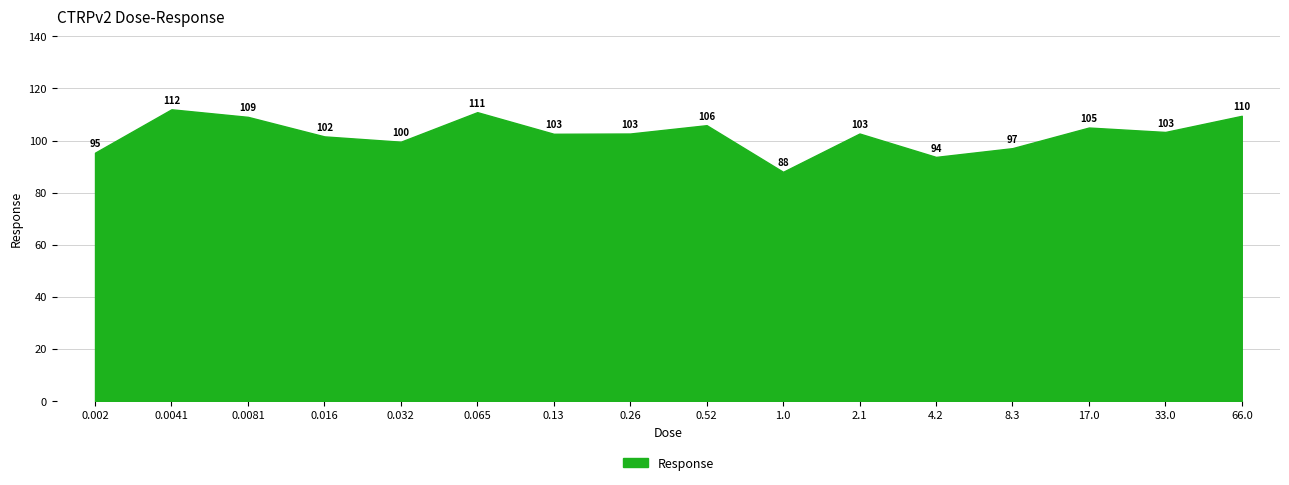

Rank the categories by value from highest to lowest.

0.0041, 0.065, 66.0, 0.0081, 0.52, 17.0, 33.0, 0.26, 2.1, 0.13, 0.016, 0.032, 8.3, 0.002, 4.2, 1.0